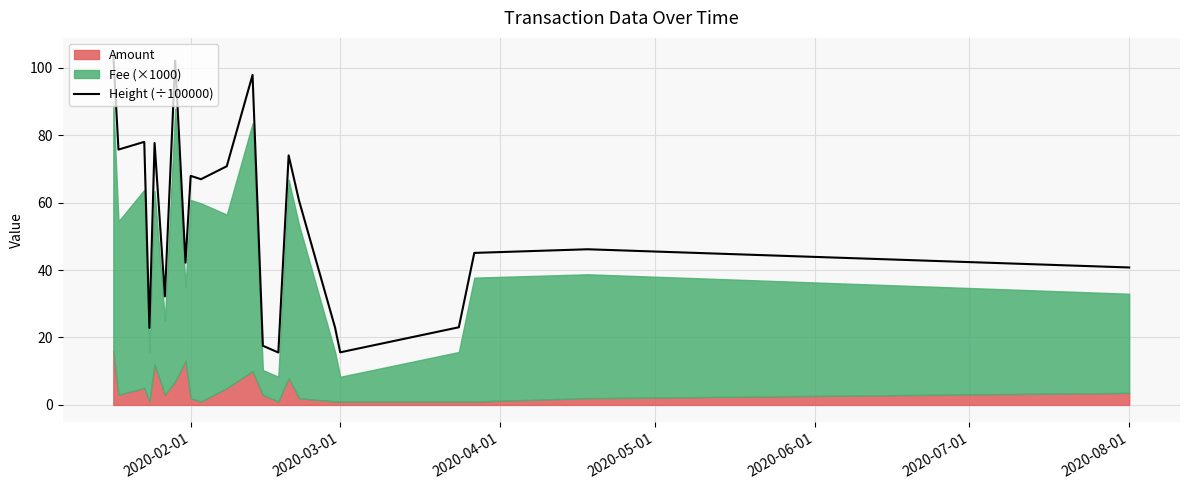

What is the lowest value of the Height (÷100000) series?

15.6